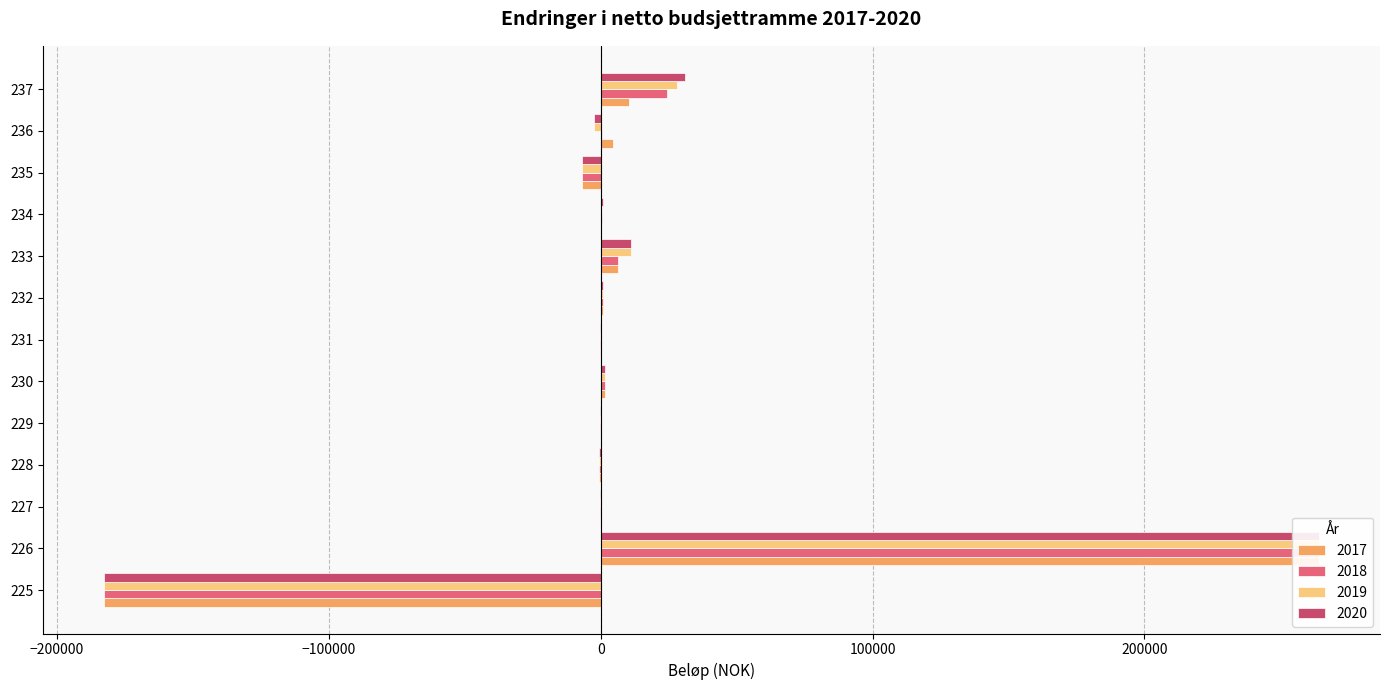

What is the average value of the 2020 series?

8915